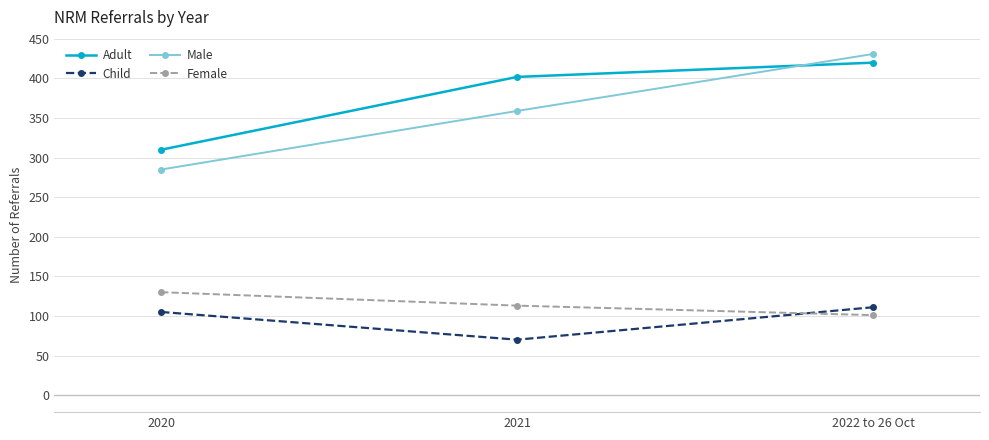

Reading left to right, list all the values displayed in this chart.

Adult: 310	402	420
Child: 105	70	111
Male: 285	359	431
Female: 130	113	101